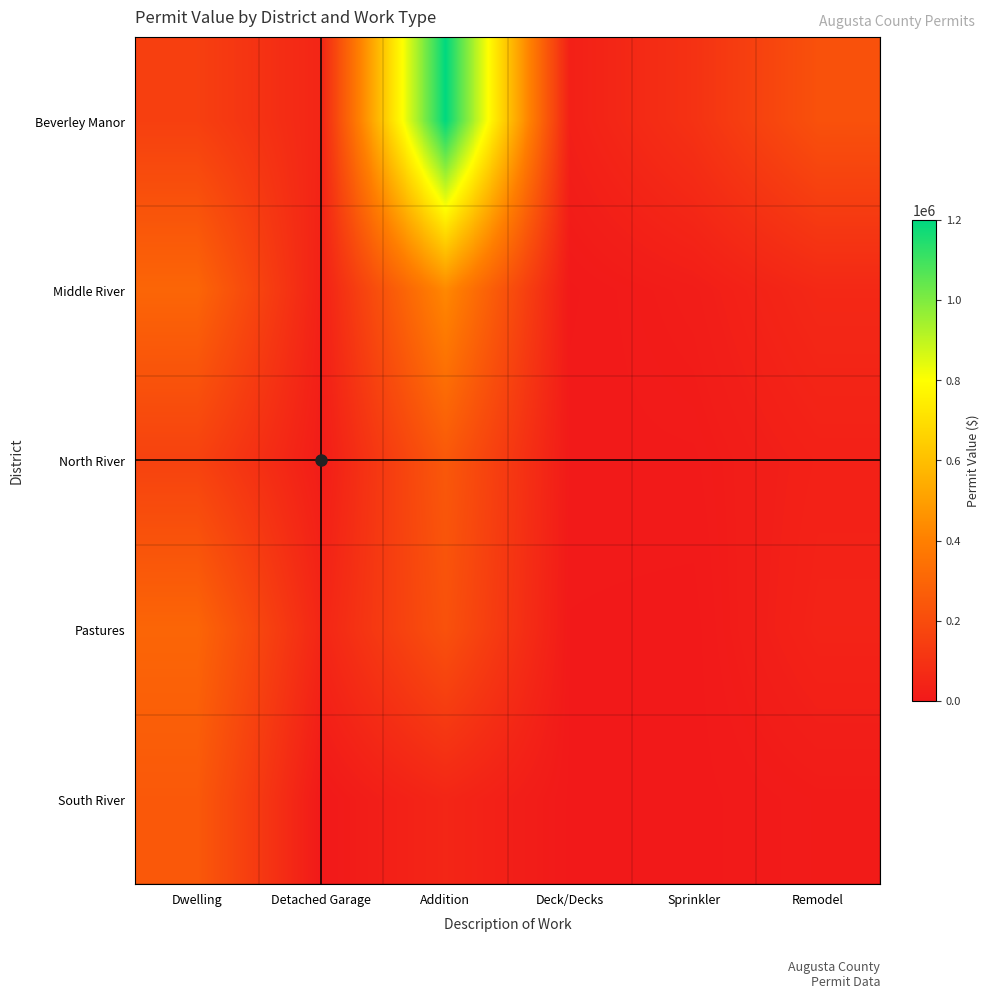

Reading right to left, list all the values displayed in this chart.

Beverley Manor: Remodel=220000	Sprinkler=97890	Deck/Decks=27564	Addition=1200000	Detached Garage=47370	Dwelling=150000
Middle River: Remodel=60000	Sprinkler=17000	Deck/Decks=1000	Addition=429775	Detached Garage=30000	Dwelling=300000
North River: Remodel=31500	Sprinkler=6000	Deck/Decks=5000	Addition=247716	Detached Garage=14000	Dwelling=160000
Pastures: Remodel=40000	Sprinkler=0	Deck/Decks=2000	Addition=220000	Detached Garage=50000	Dwelling=300000
South River: Remodel=10000	Sprinkler=0	Deck/Decks=1000	Addition=50000	Detached Garage=0	Dwelling=250000